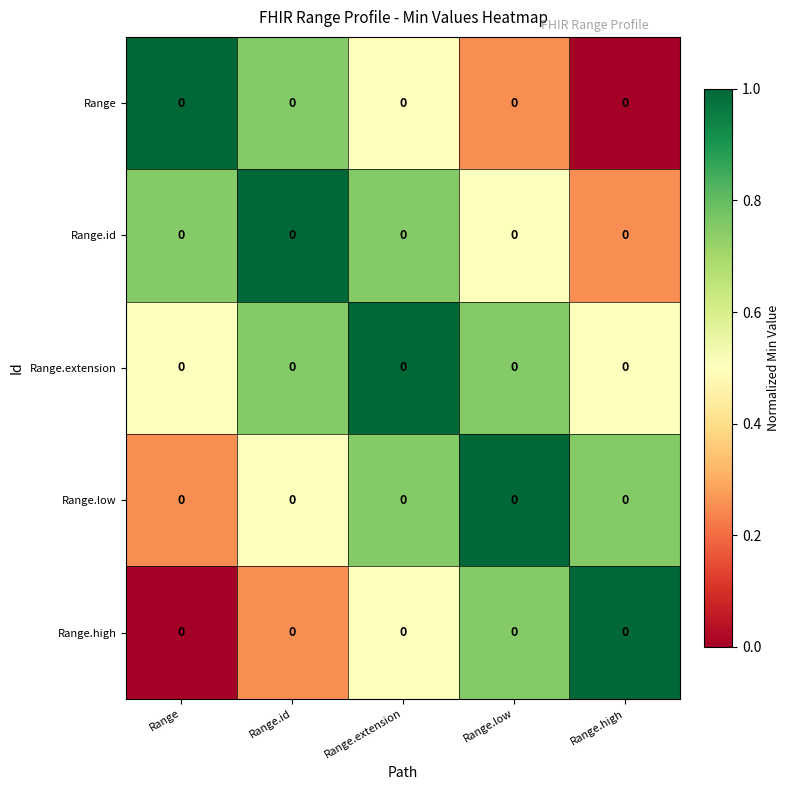

The Range.low series shows 0.2 at Range. True or false?

True